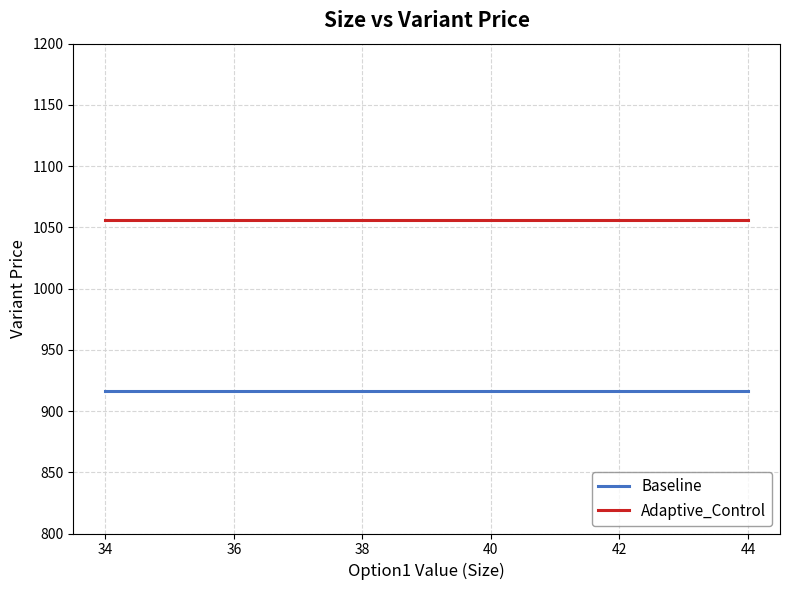

Is it true that Baseline equals 916.2 at 38?

True